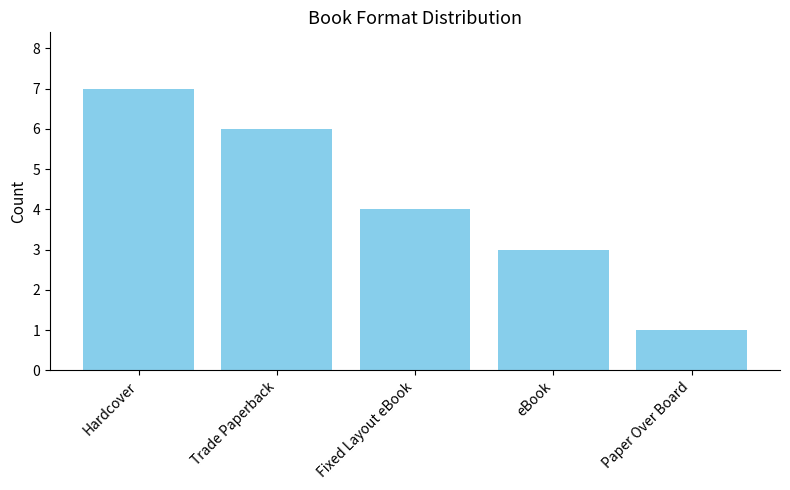

What is the ratio of the value at Fixed Layout eBook to the value at eBook?

1.3